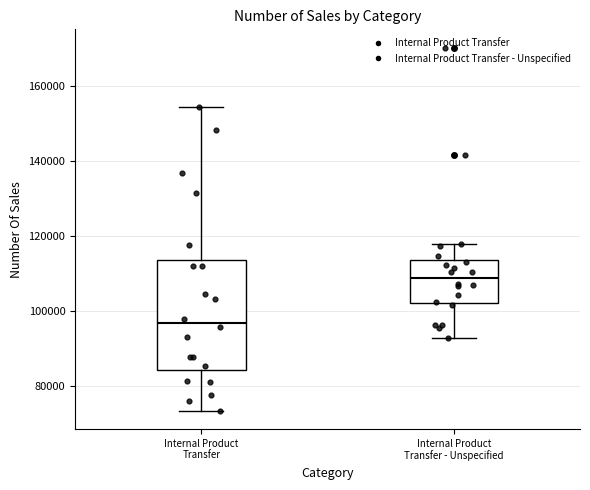

Which box is the tallest, from its lower edge to its upper edge?

Internal Product Transfer